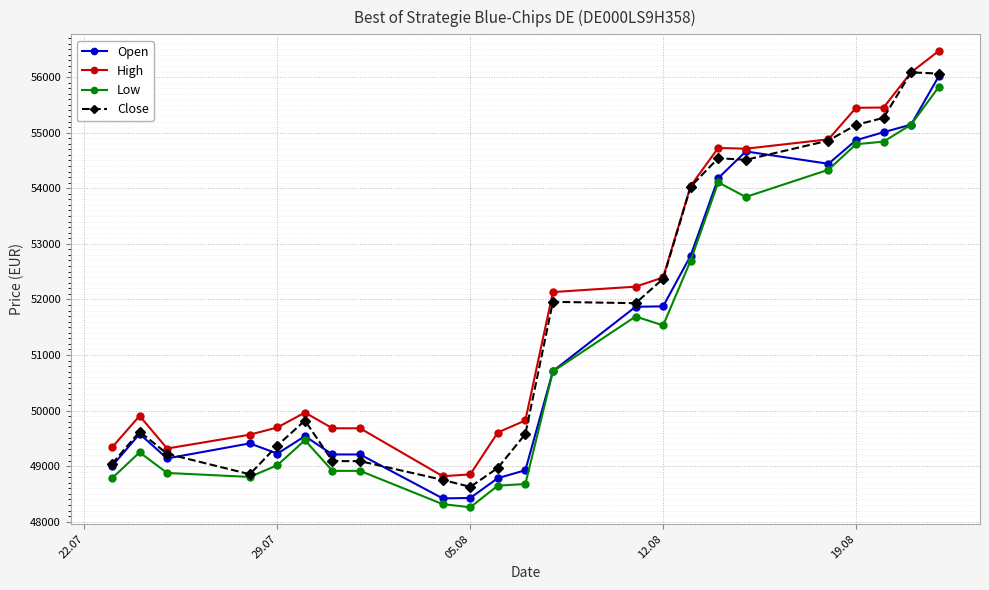

True or false: High and Low cross at least once.

False